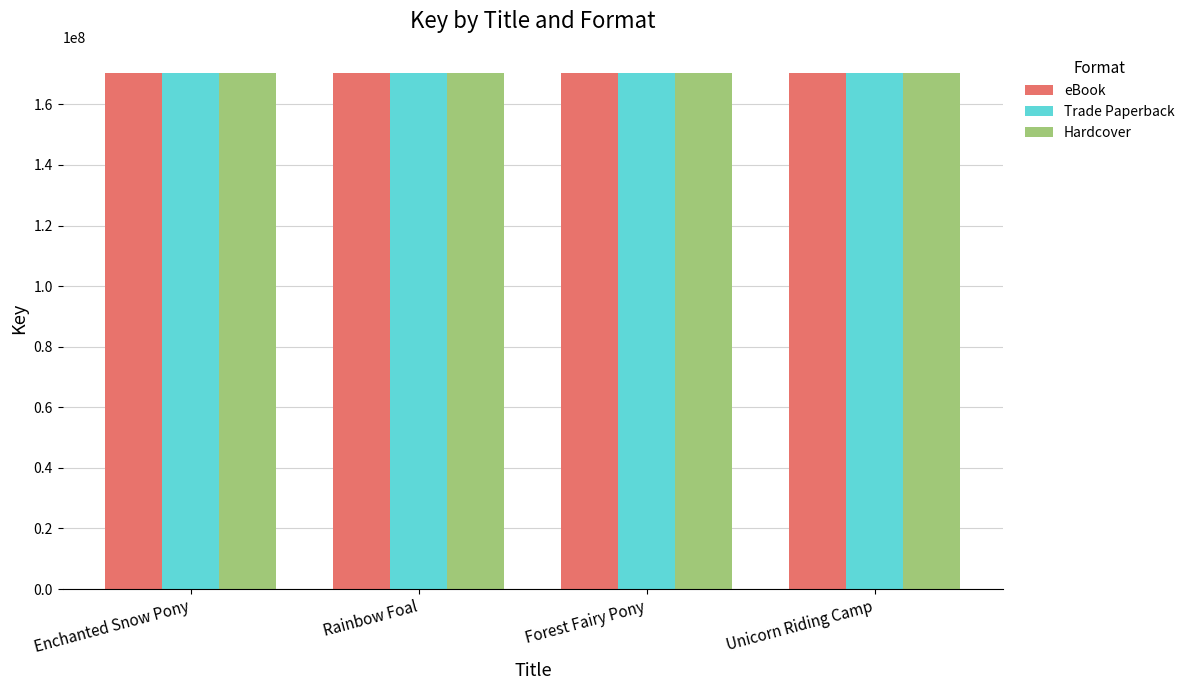

What is the sum of the Hardcover values at Forest Fairy Pony and Unicorn Riding Camp?

340557790